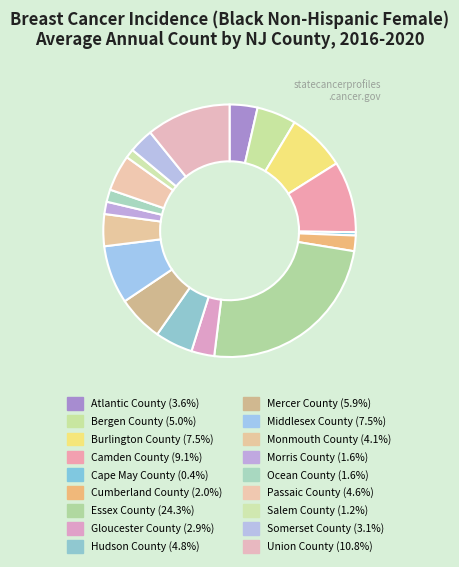

How many slices are in this pie chart?

18